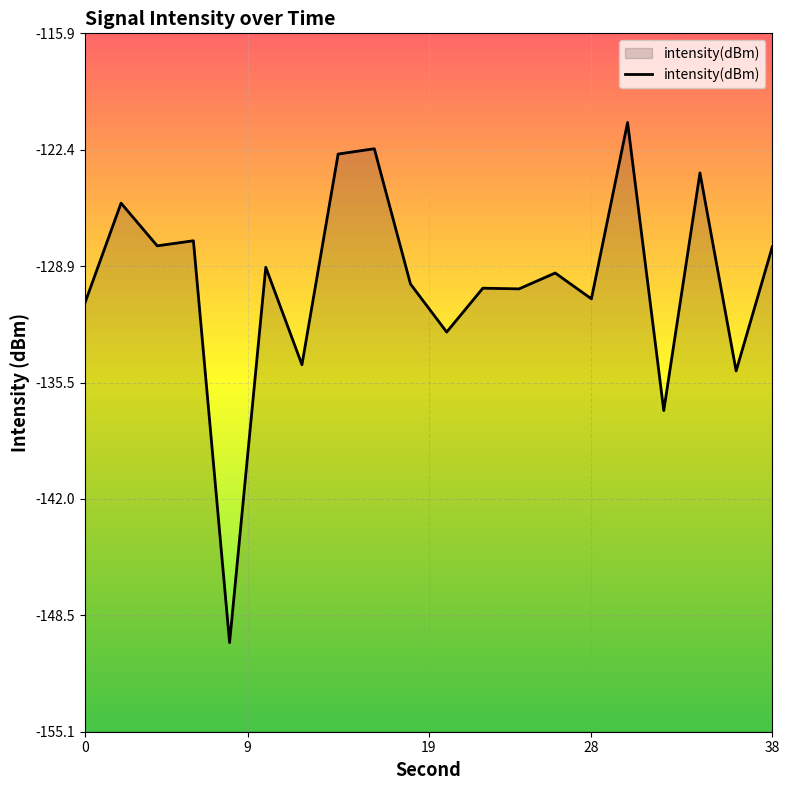

The chart shows a value of -134.5 at 12. True or false?

True